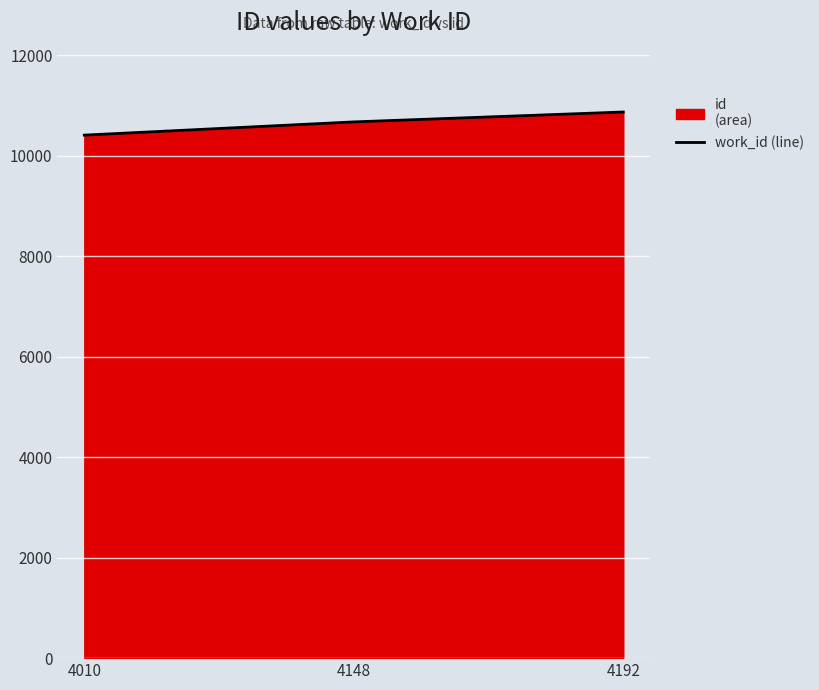

Rank the categories by value from highest to lowest.

4192, 4148, 4010